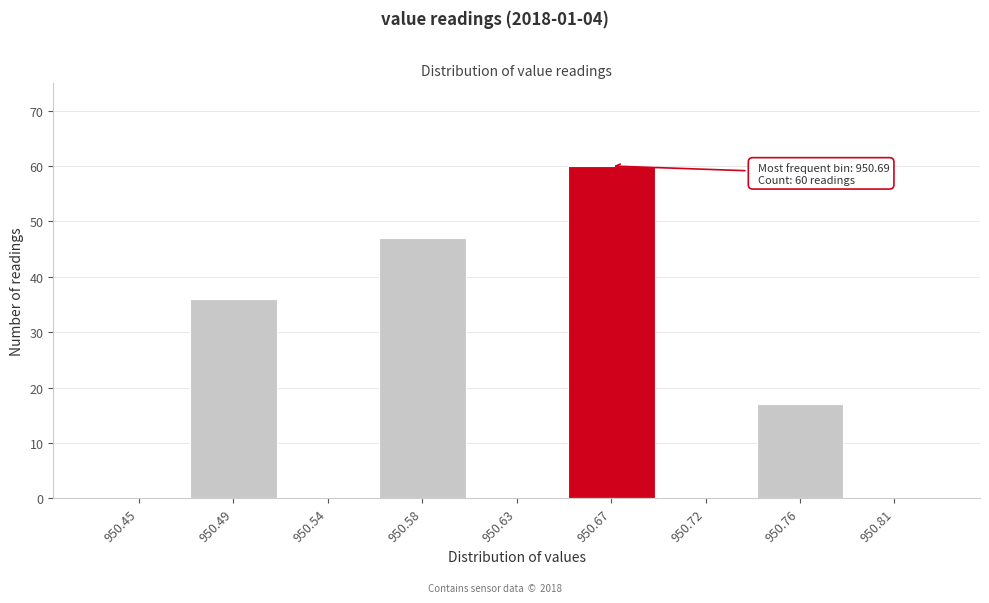

Reading left to right, what are all the values shown in this chart?

950.45=0	950.49=36	950.54=0	950.58=47	950.63=0	950.67=60	950.72=0	950.76=17	950.81=0